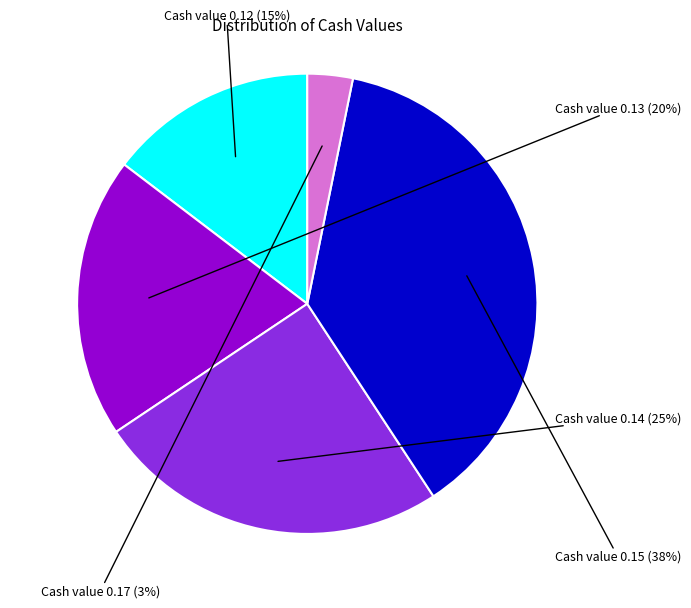

Count the number of slices in the pie.

5